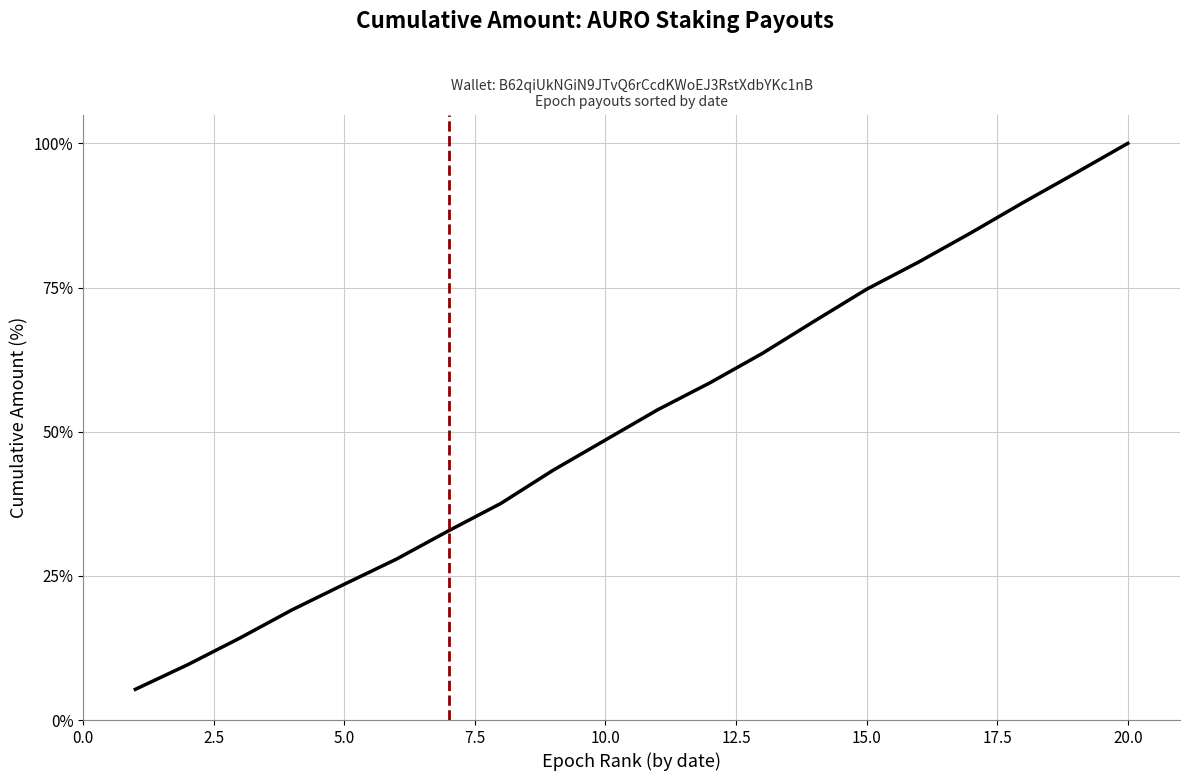

What is the smallest value displayed?

5.3